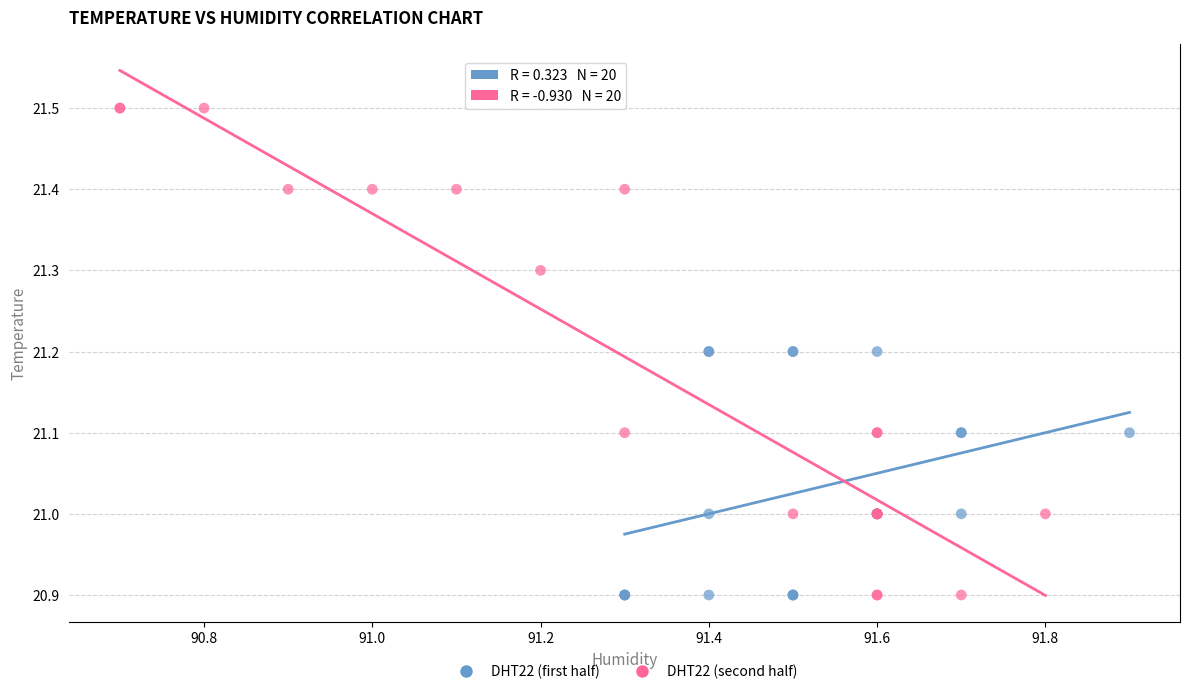

Which series has the widest spread of Y values?

DHT22 (second half)